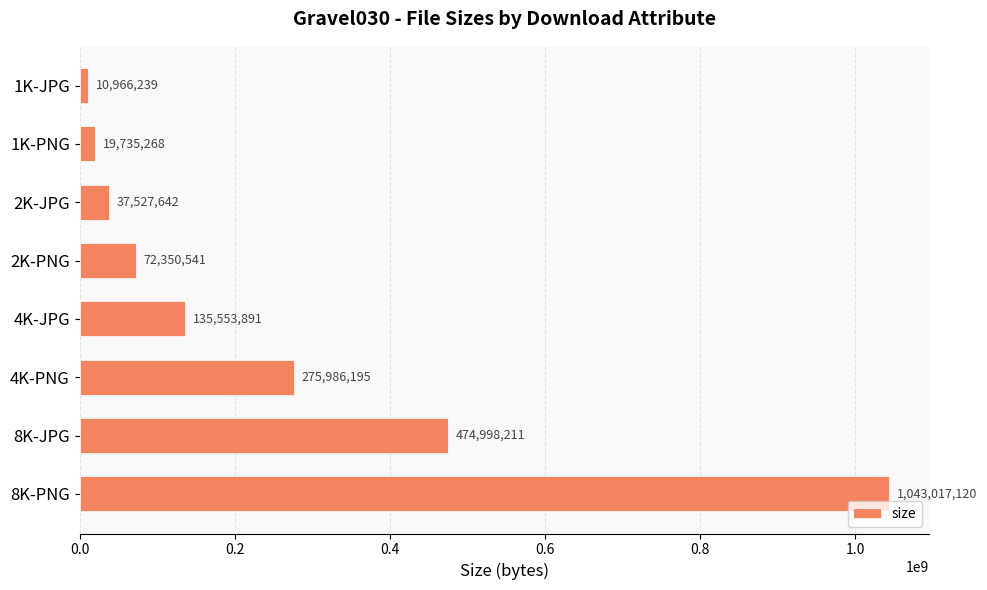

Rank the categories by value from highest to lowest.

8K-PNG, 8K-JPG, 4K-PNG, 4K-JPG, 2K-PNG, 2K-JPG, 1K-PNG, 1K-JPG